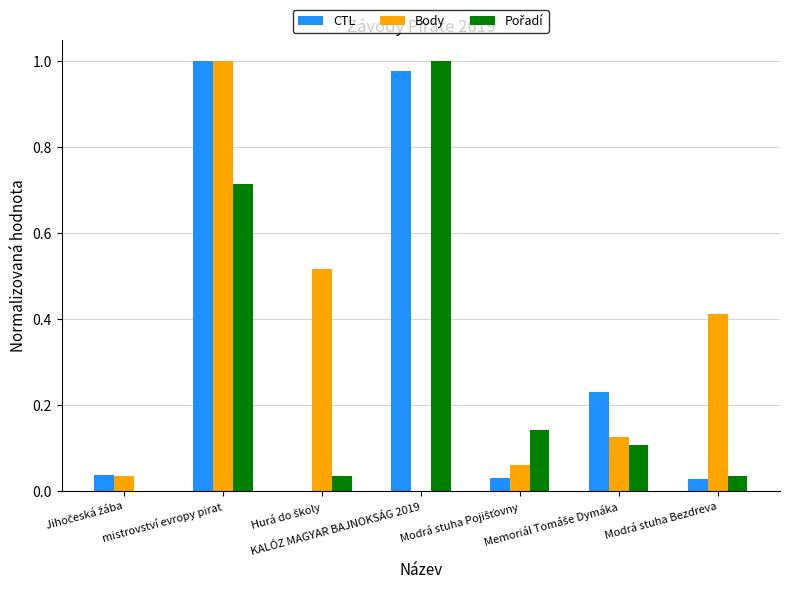

List the labels in order of Body value, smallest first.

KALÓZ MAGYAR BAJNOKSÁG 2019, Jihočeská žába, Modrá stuha Pojišťovny, Memoriál Tomáše Dymáka, Modrá stuha Bezdreva, Hurá do školy, mistrovství evropy pirat